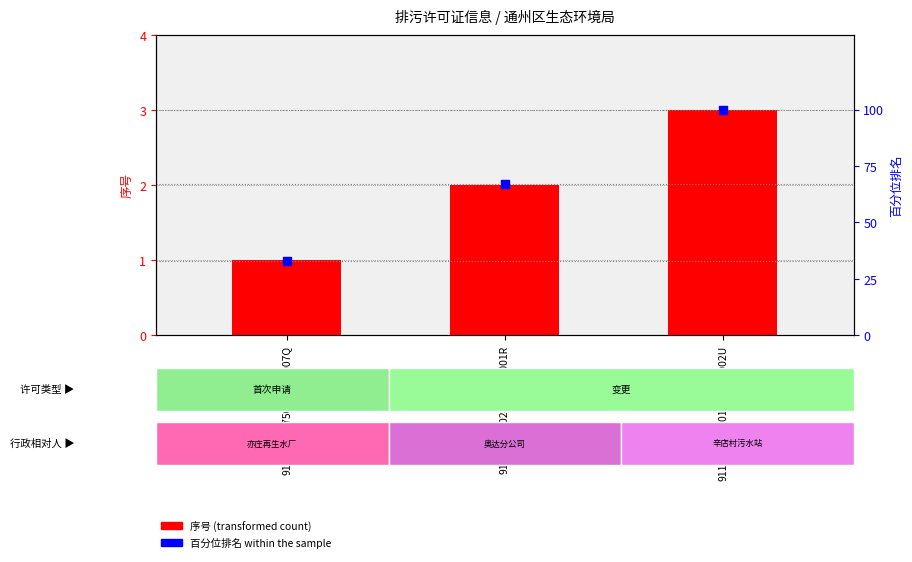

At how many categories does at least one series exceed 24?

3